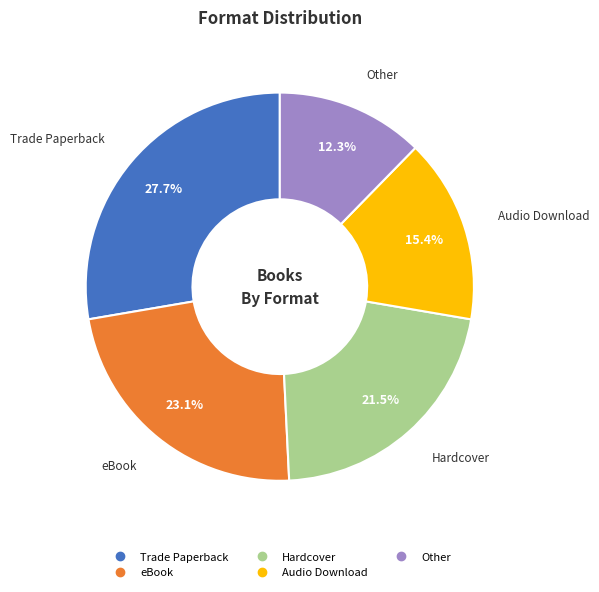

Is there a majority slice in this chart?

No